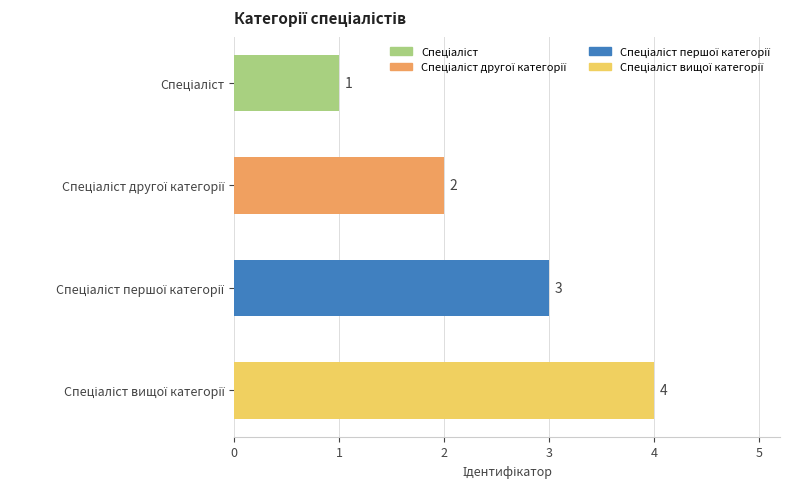

Count the values in the range 2 to 4.

3